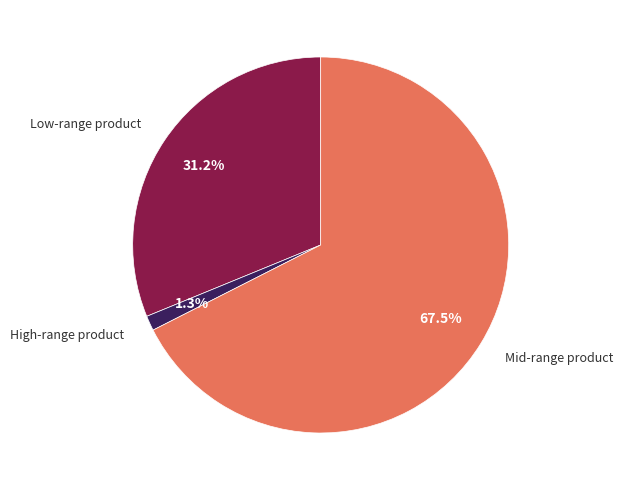

Combined, what portion of the pie is High-range product and Mid-range product?

68.8%